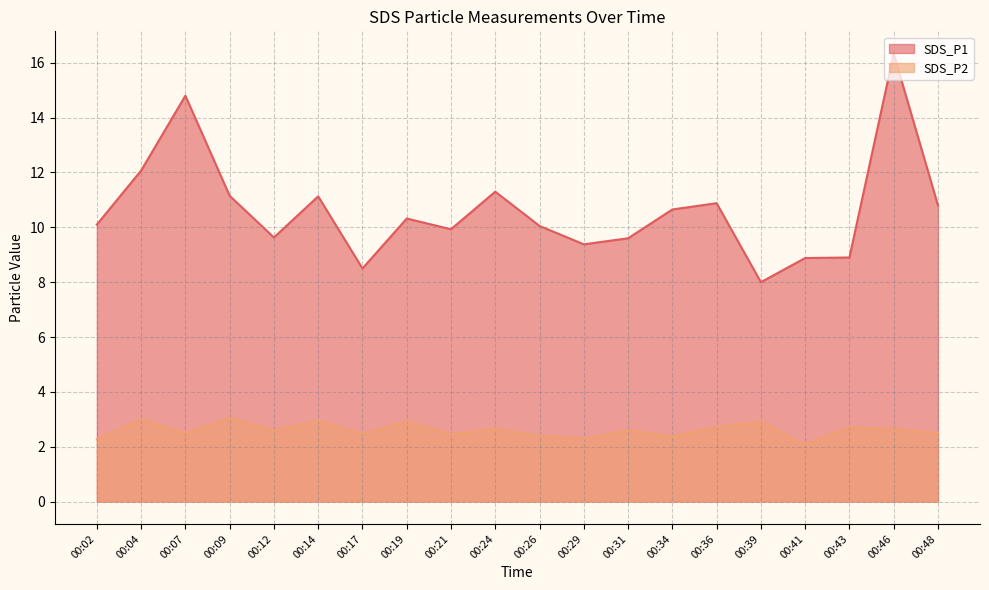

What is the difference between the highest and lowest values at 00:09?

8.1